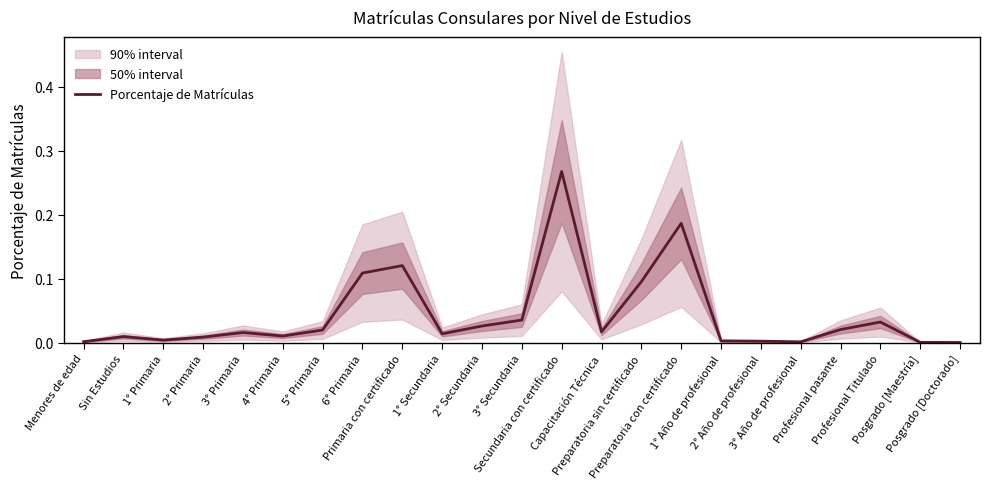

How many points are lower than both their immediate neighbors (excluding endpoints)?

5